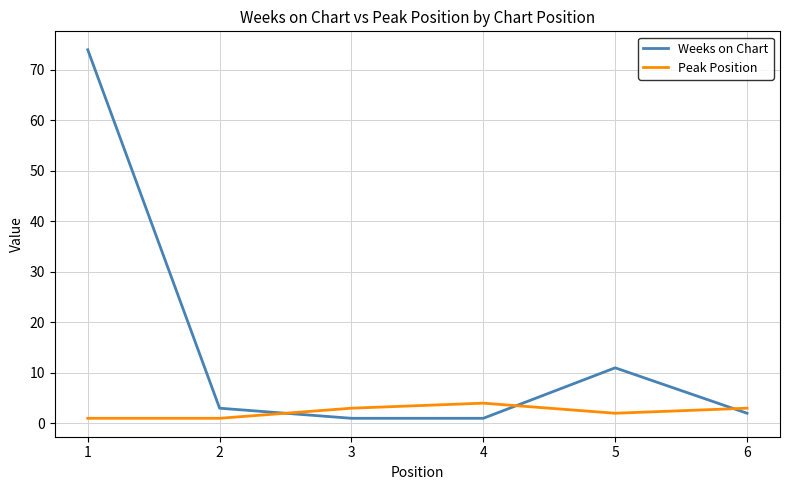

Which series has the largest total across all categories?

Weeks on Chart